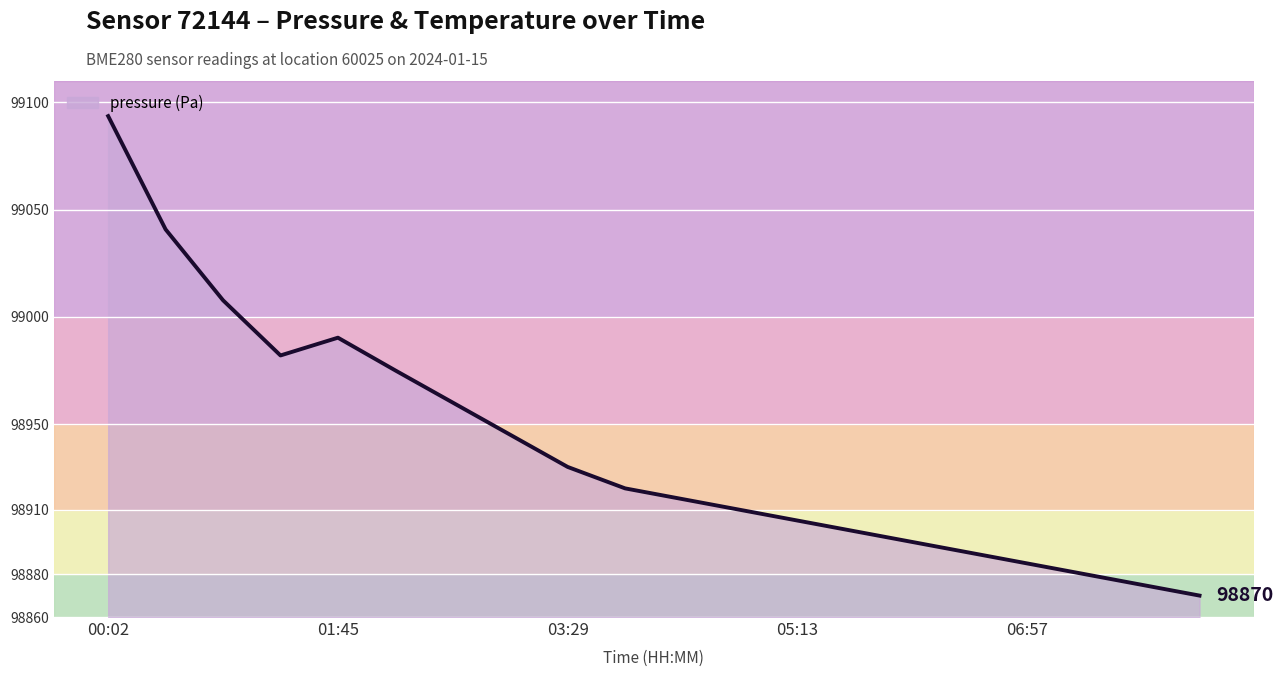

Is it true that the value at 00:02 is 99093.6?

True